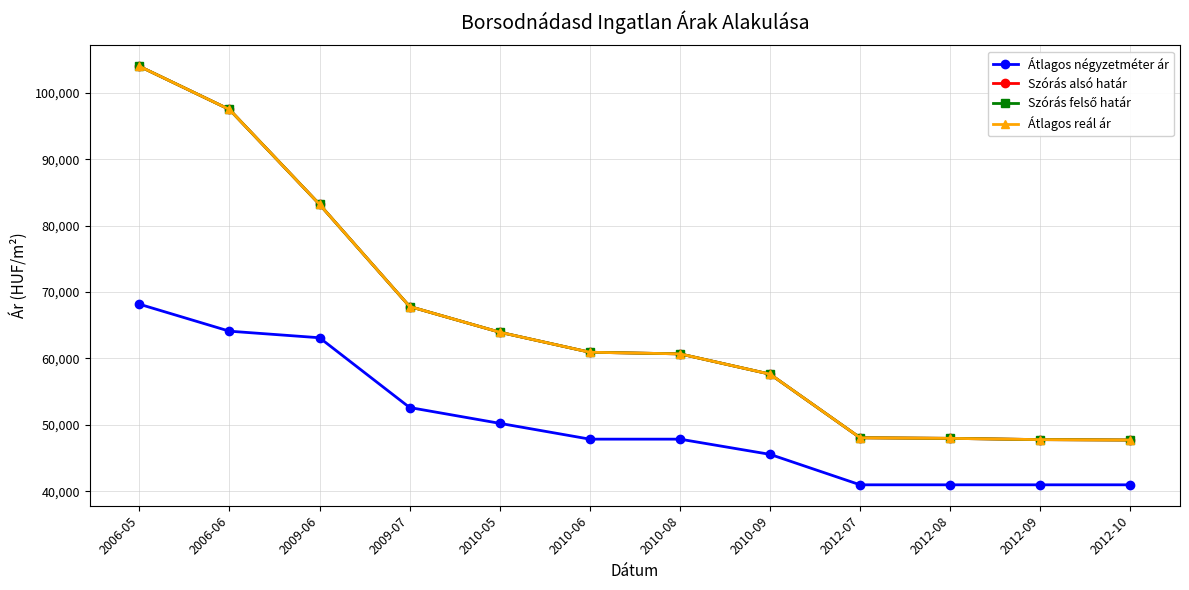

Is this an area chart (filled region under the line)?

No